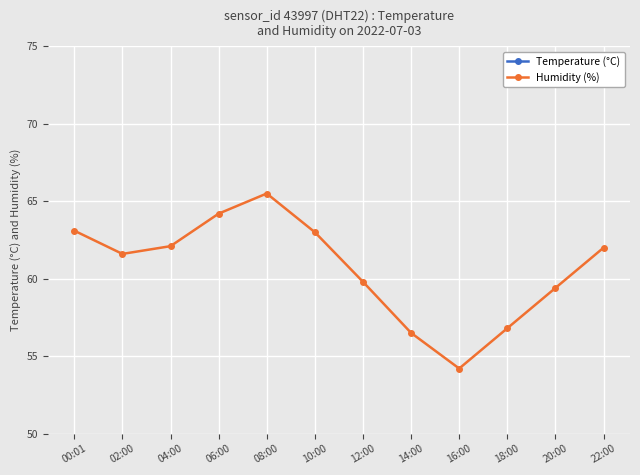

How many data points does each series have?

12